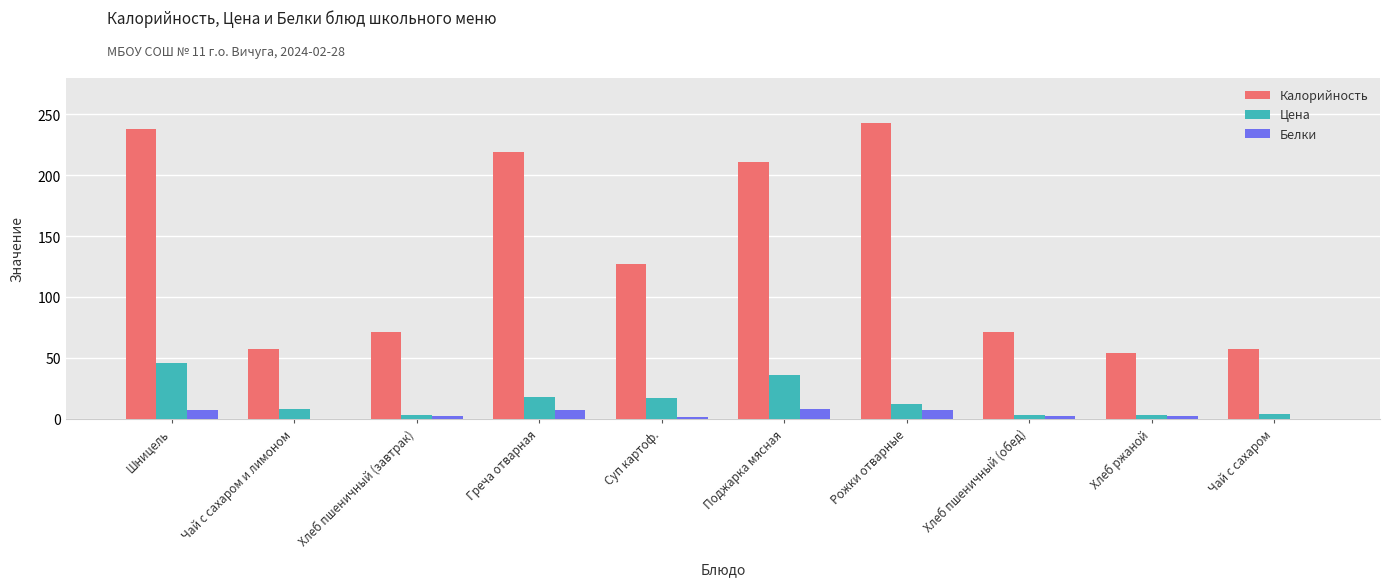

Which series has the largest total across all categories?

Калорийность